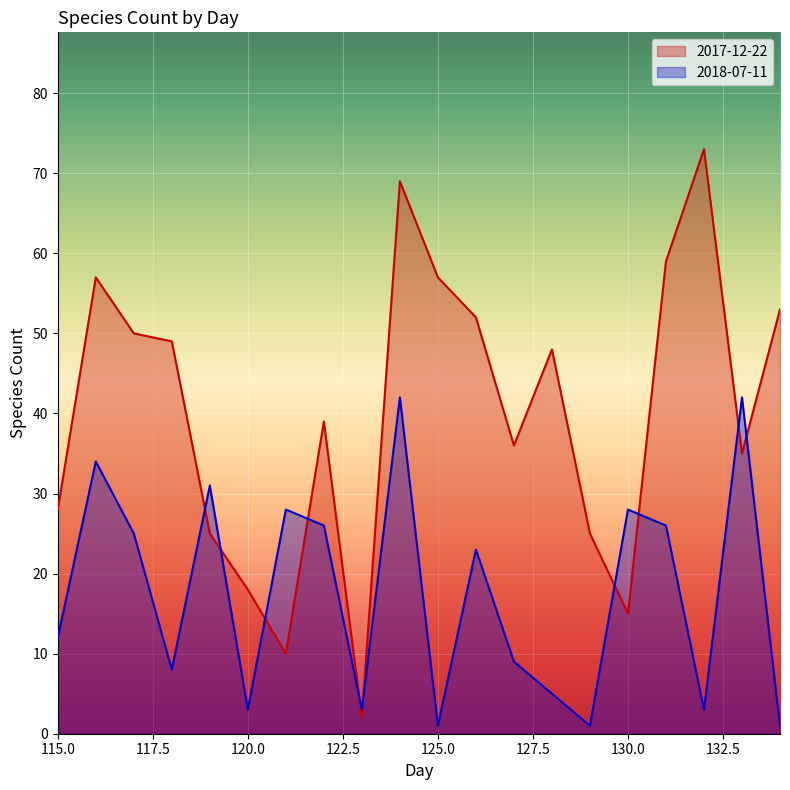

Is it true that 2017-12-22 equals 3 at 123?

False